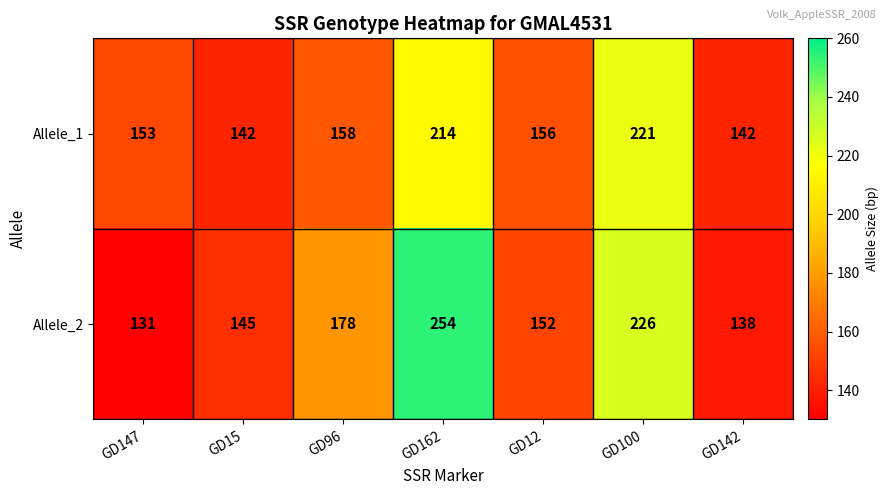

What is the smallest value displayed?

131